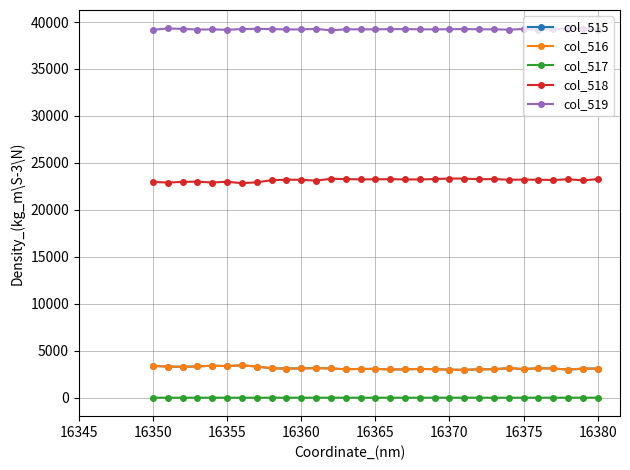

Which series has the largest total across all categories?

col_519